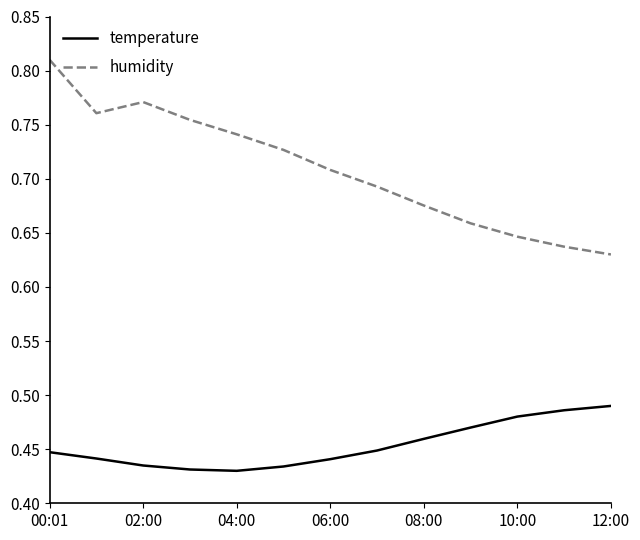

Rank the series by their average value, from lowest to highest.

temperature, humidity